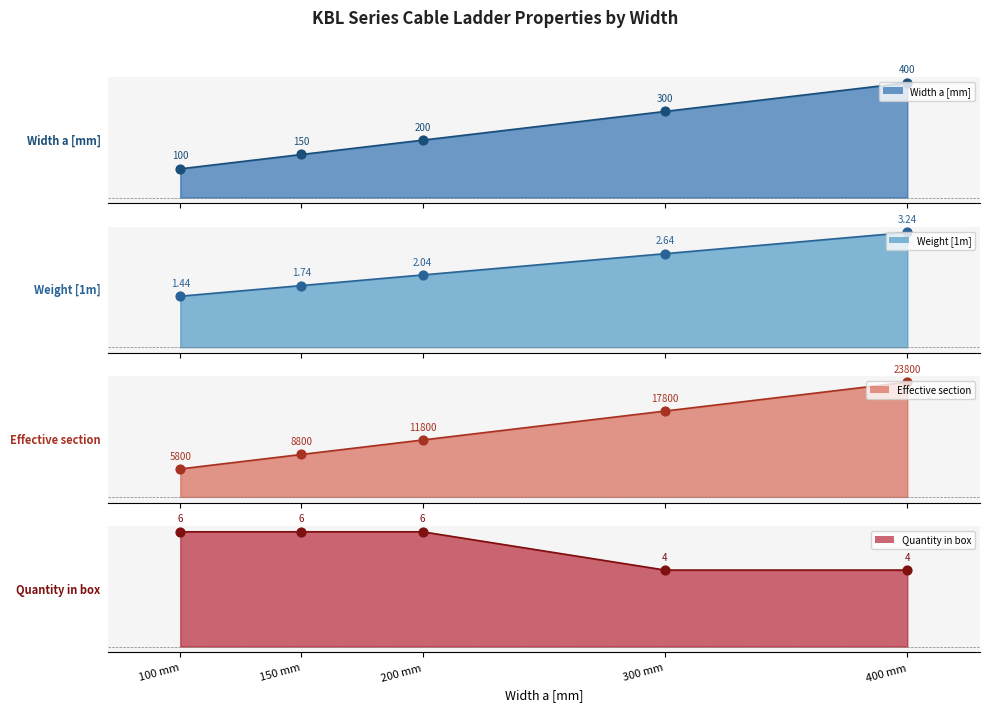

Which series reaches the minimum Y coordinate?

Effective section